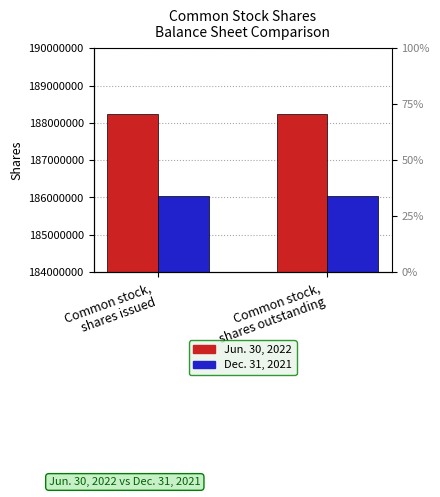

What is the approximate value of Jun. 30, 2022 at Common stock,
shares issued?

188227075